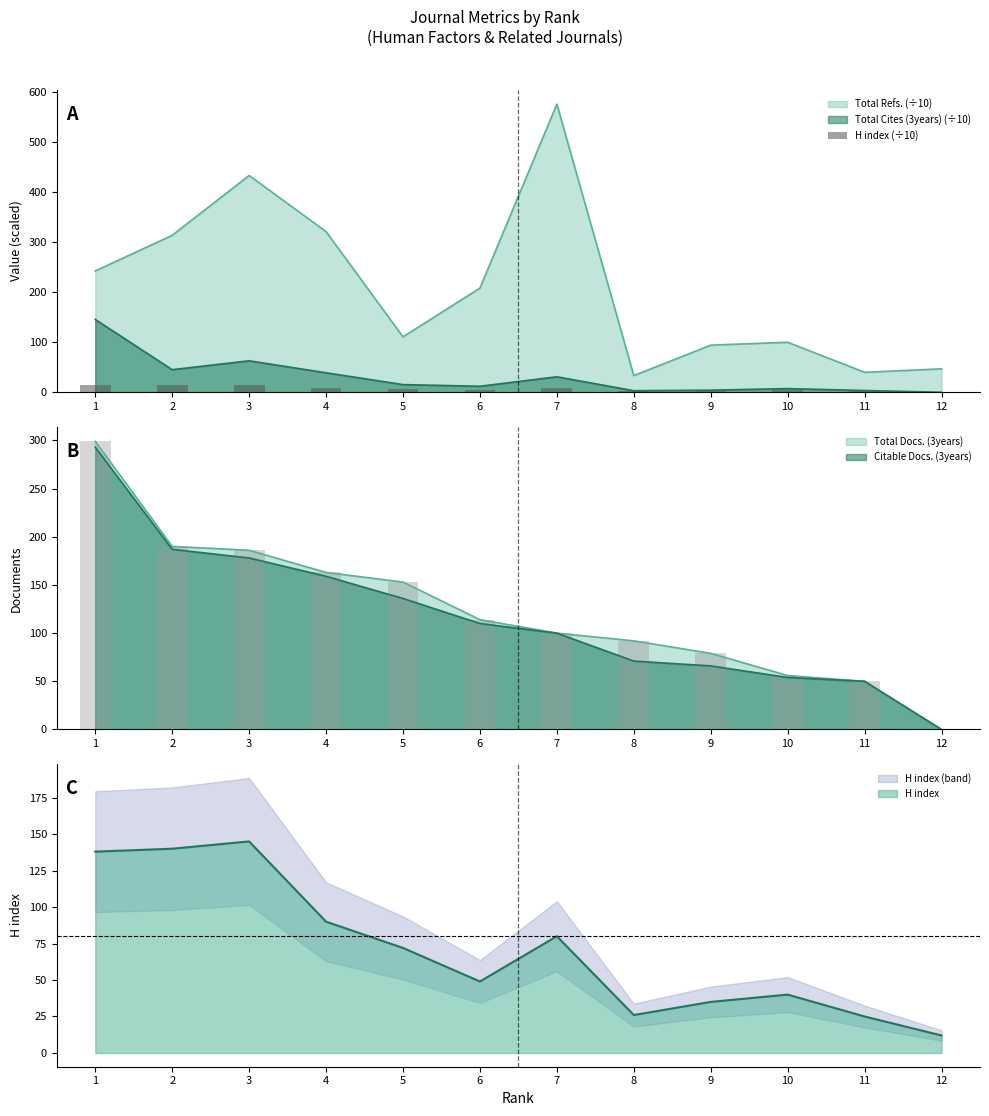

Read the value at 5.

7.2